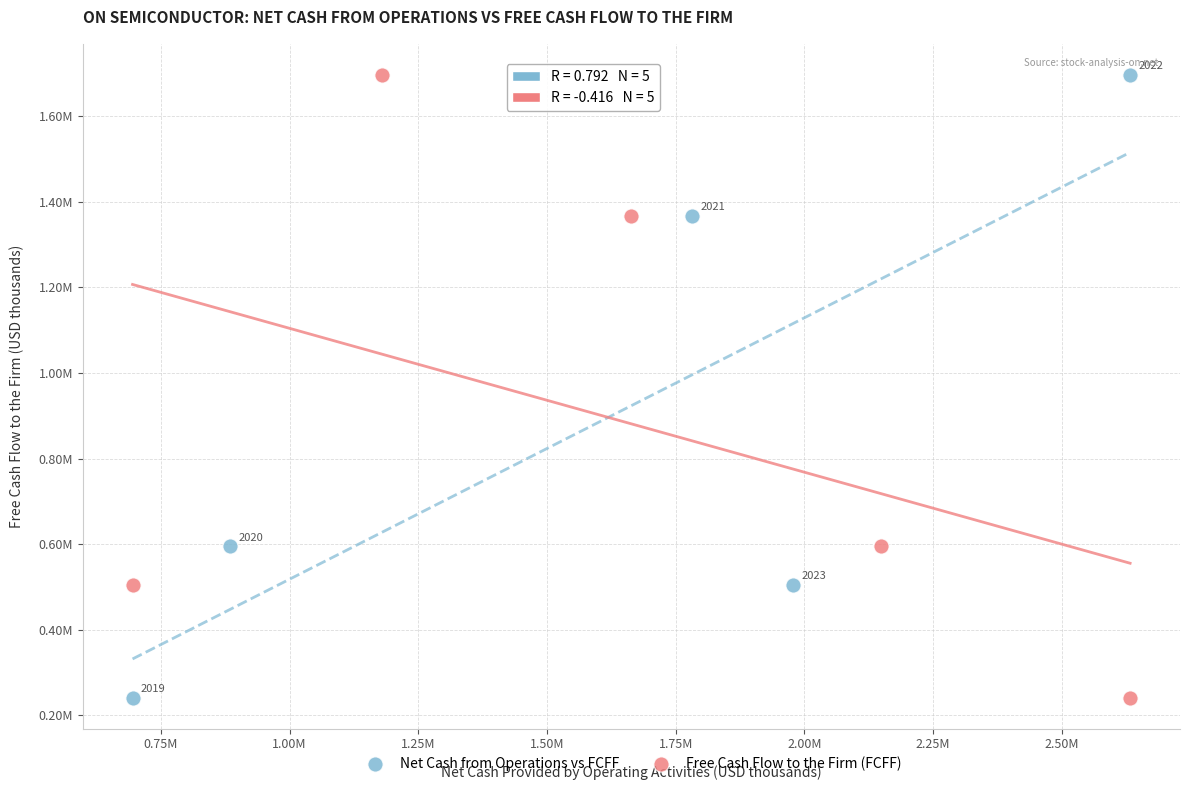

What are all the series names shown in the legend?

Net Cash from Operations vs FCFF, Free Cash Flow to the Firm (FCFF)